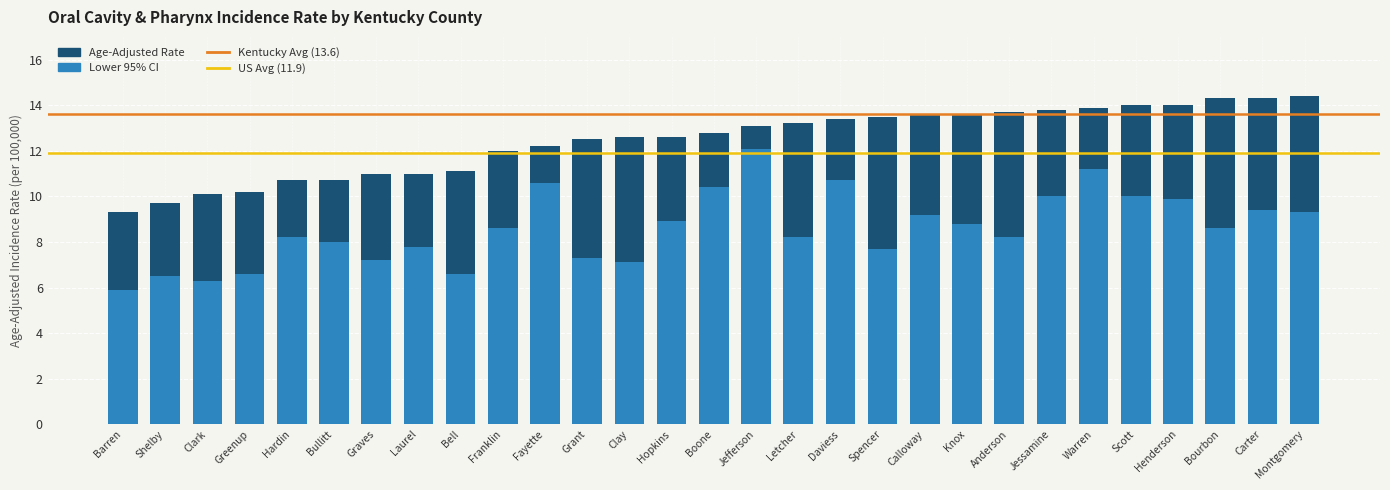

True or false: Lower 95% CI has a value of 10.7 at Daviess.

True